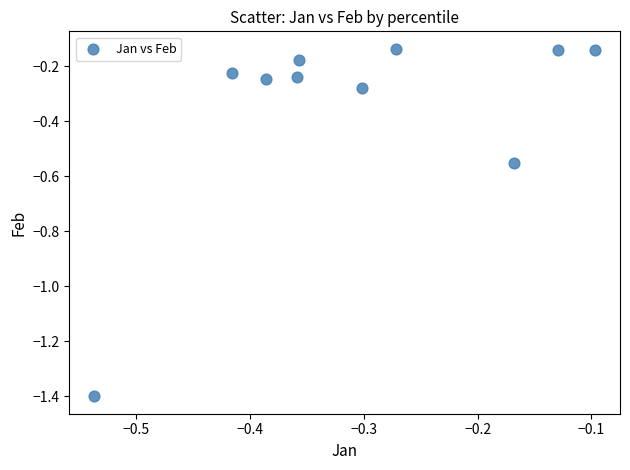

What is the average Y value?

-0.4